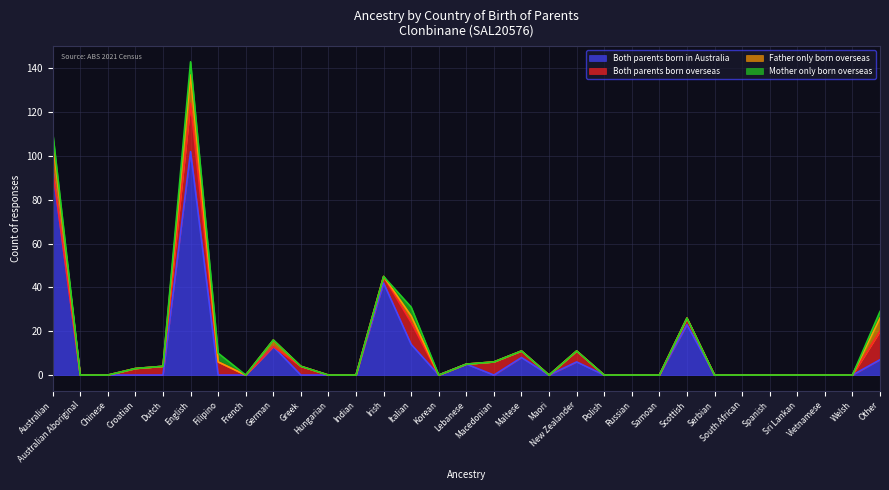

Reading left to right, list all the values displayed in this chart.

Both parents born in Australia: Australian=94	Australian Aboriginal=0	Chinese=0	Croatian=0	Dutch=0	English=102	Filipino=0	French=0	German=13	Greek=0	Hungarian=0	Indian=0	Irish=42	Italian=14	Korean=0	Lebanese=5	Macedonian=0	Maltese=8	Maori=0	New Zealander=6	Polish=0	Russian=0	Samoan=0	Scottish=23	Serbian=0	South African=0	Spanish=0	Sri Lankan=0	Vietnamese=0	Welsh=0	Other=7
Both parents born overseas: Australian=0	Australian Aboriginal=0	Chinese=0	Croatian=3	Dutch=4	English=22	Filipino=6	French=0	German=0	Greek=4	Hungarian=0	Indian=0	Irish=3	Italian=10	Korean=0	Lebanese=0	Macedonian=6	Maltese=3	Maori=0	New Zealander=5	Polish=0	Russian=0	Samoan=0	Scottish=3	Serbian=0	South African=0	Spanish=0	Sri Lankan=0	Vietnamese=0	Welsh=0	Other=13
Father only born overseas: Australian=13	Australian Aboriginal=0	Chinese=0	Croatian=0	Dutch=0	English=13	Filipino=0	French=0	German=3	Greek=0	Hungarian=0	Indian=0	Irish=0	Italian=3	Korean=0	Lebanese=0	Macedonian=0	Maltese=0	Maori=0	New Zealander=0	Polish=0	Russian=0	Samoan=0	Scottish=0	Serbian=0	South African=0	Spanish=0	Sri Lankan=0	Vietnamese=0	Welsh=0	Other=6
Mother only born overseas: Australian=4	Australian Aboriginal=0	Chinese=0	Croatian=0	Dutch=0	English=6	Filipino=4	French=0	German=0	Greek=0	Hungarian=0	Indian=0	Irish=0	Italian=4	Korean=0	Lebanese=0	Macedonian=0	Maltese=0	Maori=0	New Zealander=0	Polish=0	Russian=0	Samoan=0	Scottish=0	Serbian=0	South African=0	Spanish=0	Sri Lankan=0	Vietnamese=0	Welsh=0	Other=3